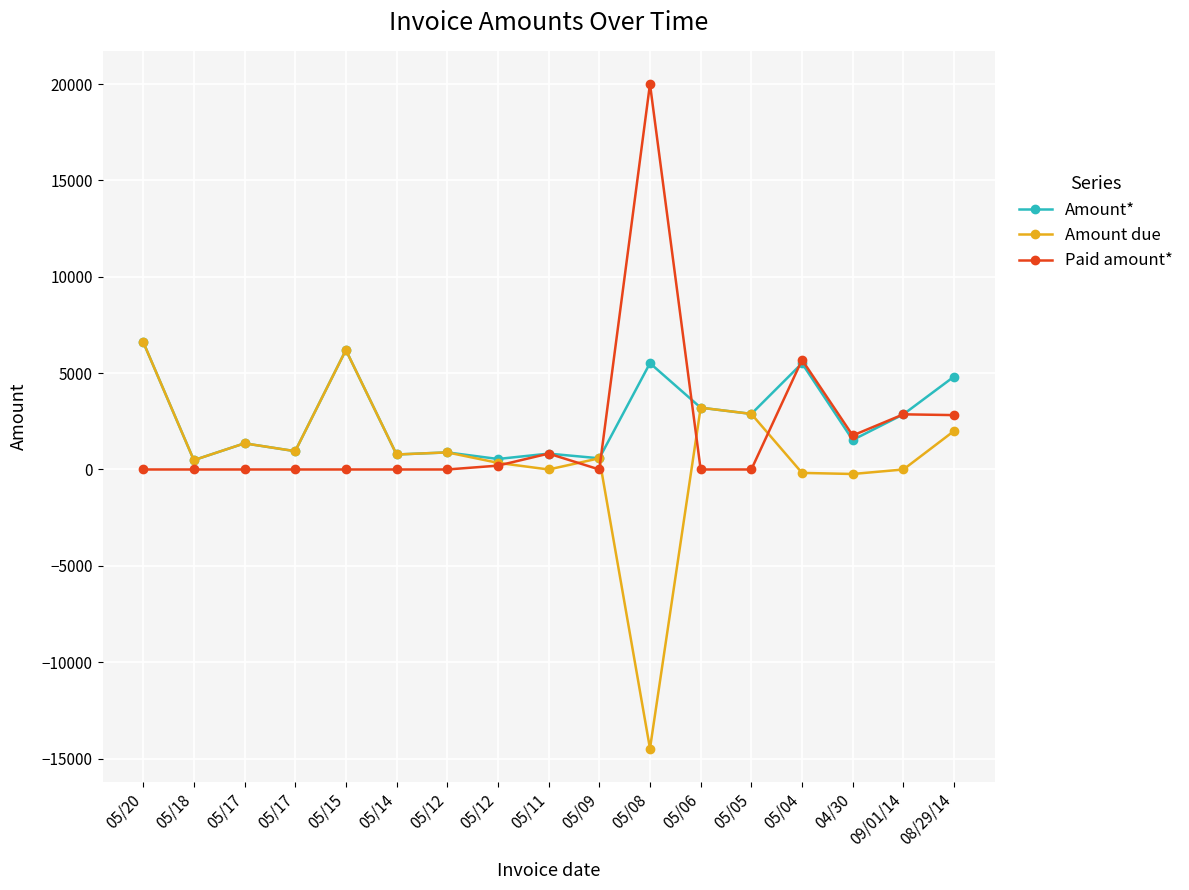

The Amount due series shows -177.6 at 05/04. True or false?

True